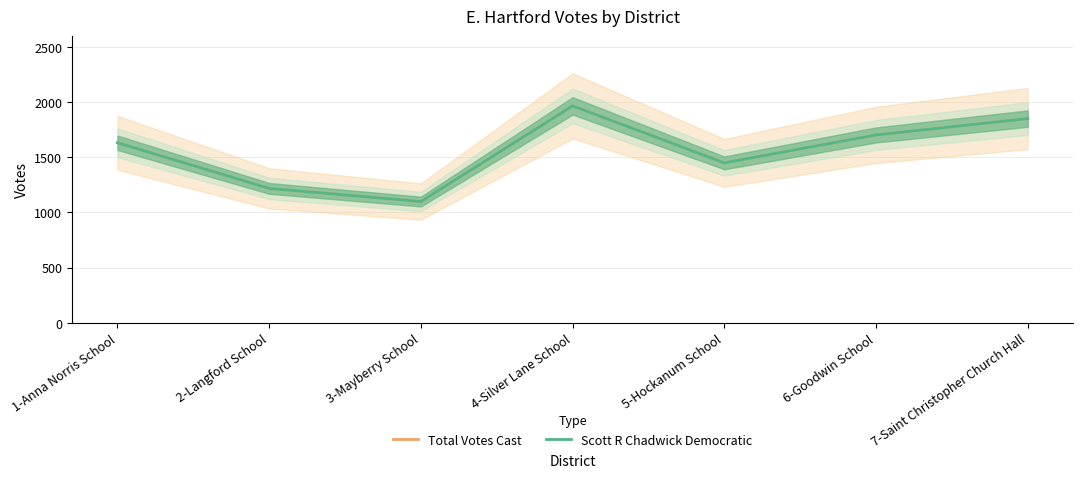

True or false: Total Votes Cast and Scott R Chadwick Democratic intersect in this chart.

False